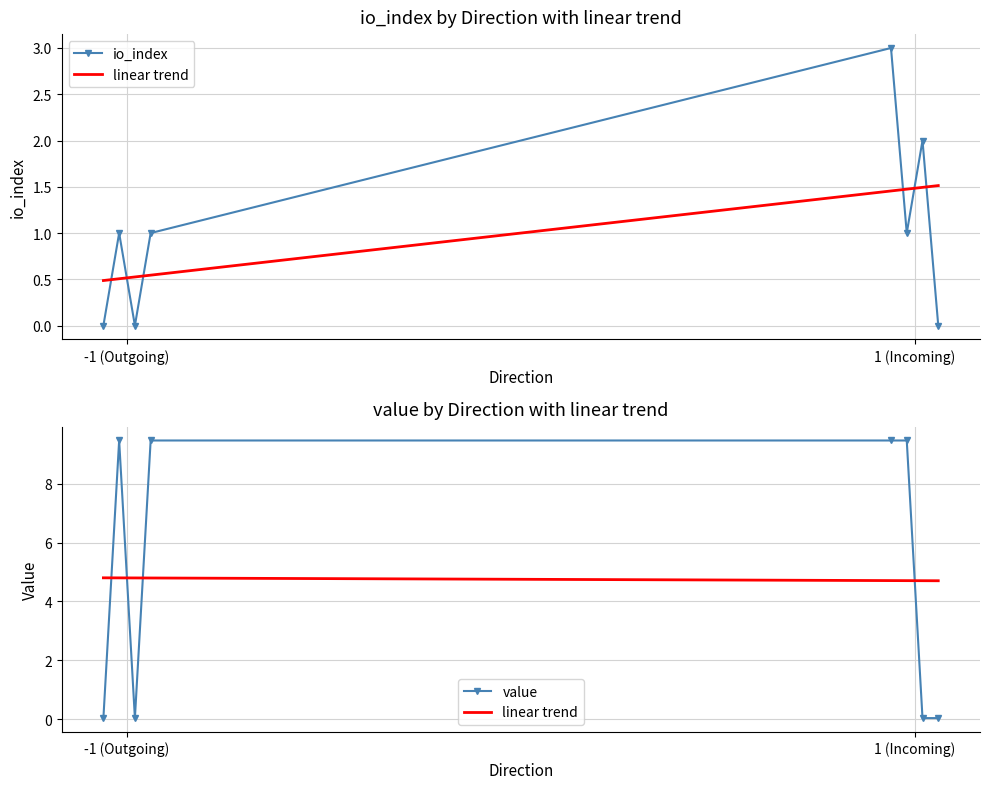

What are all the series names shown in the legend?

io_index, value